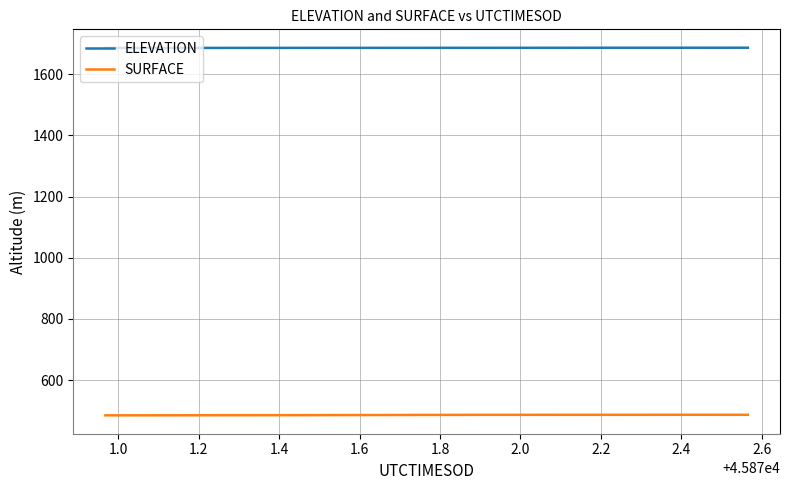

How many lines are shown in the chart?

2